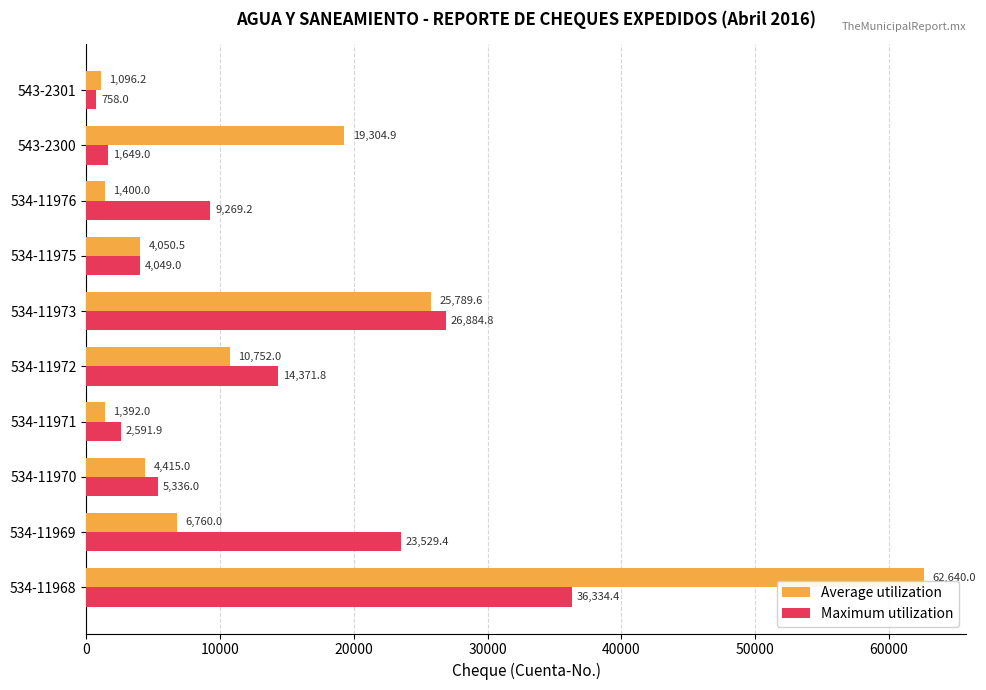

Which category has the lowest value in the Average utilization series?

543-2301